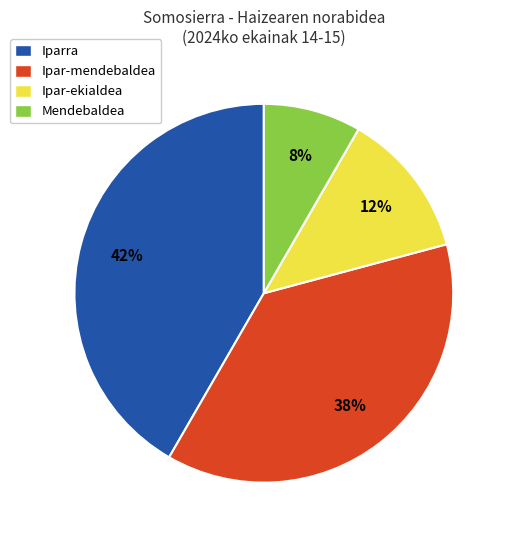

Is Ipar-ekialdea the majority of the pie?

No